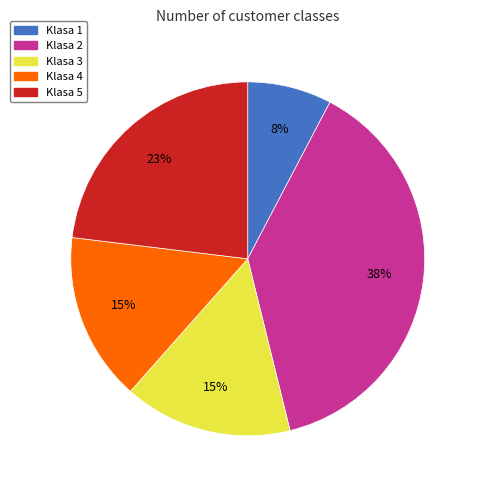

What is the ratio of the value at Klasa 4 to the value at Klasa 2?

0.4